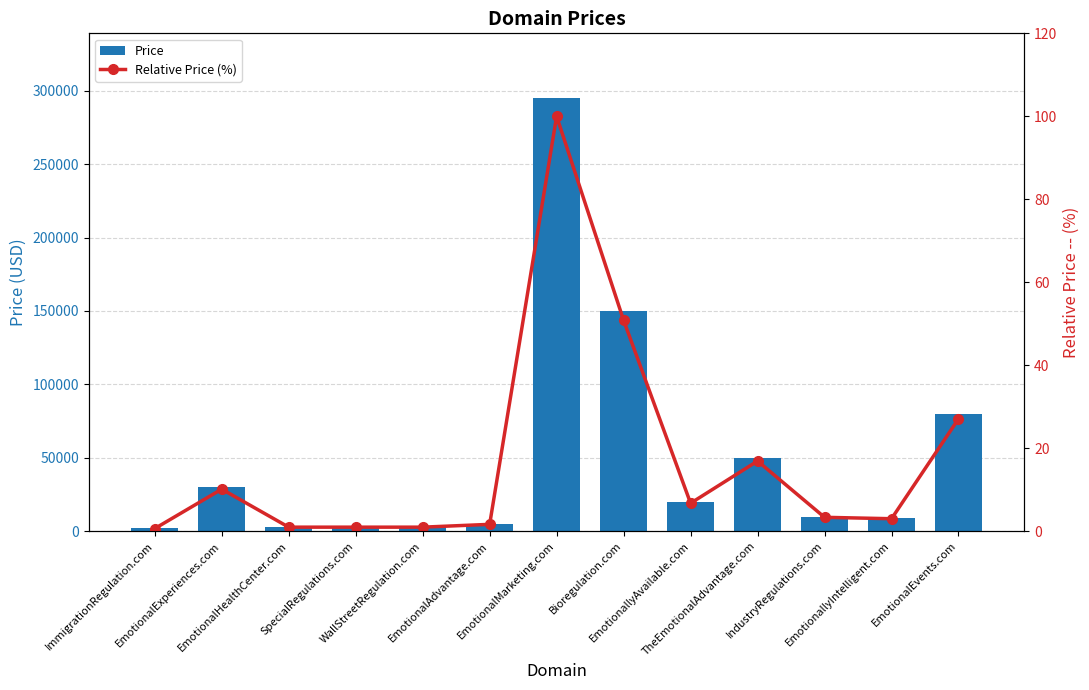

What is the total value across all series at Bioregulation.com?

149938.8